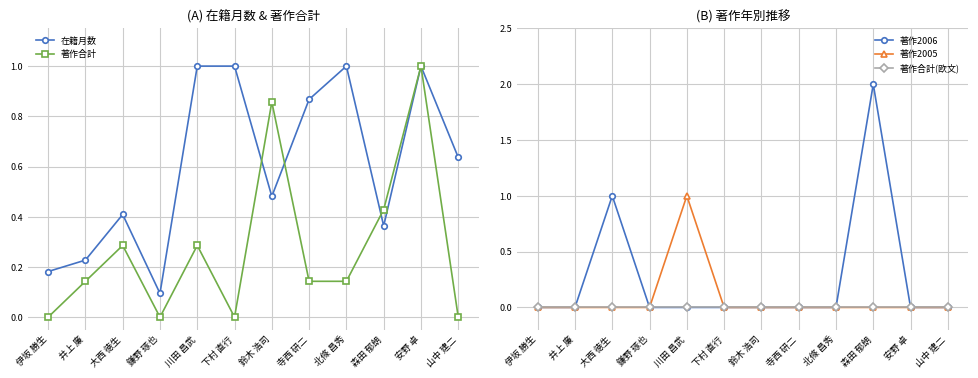

Reading left to right, extract all data points from this chart.

在籍月数: 0.2	0.2	0.4	0.1	1.0	1.0	0.5	0.9	1.0	0.4	1.0	0.6
著作合計: 0.0	0.1	0.3	0.0	0.3	0.0	0.9	0.1	0.1	0.4	1.0	0.0
著作2006: 0.0	0.0	1.0	0.0	0.0	0.0	0.0	0.0	0.0	2.0	0.0	0.0
著作2005: 0.0	0.0	0.0	0.0	1.0	0.0	0.0	0.0	0.0	0.0	0.0	0.0
著作合計(欧文): 0.0	0.0	0.0	0.0	0.0	0.0	0.0	0.0	0.0	0.0	0.0	0.0